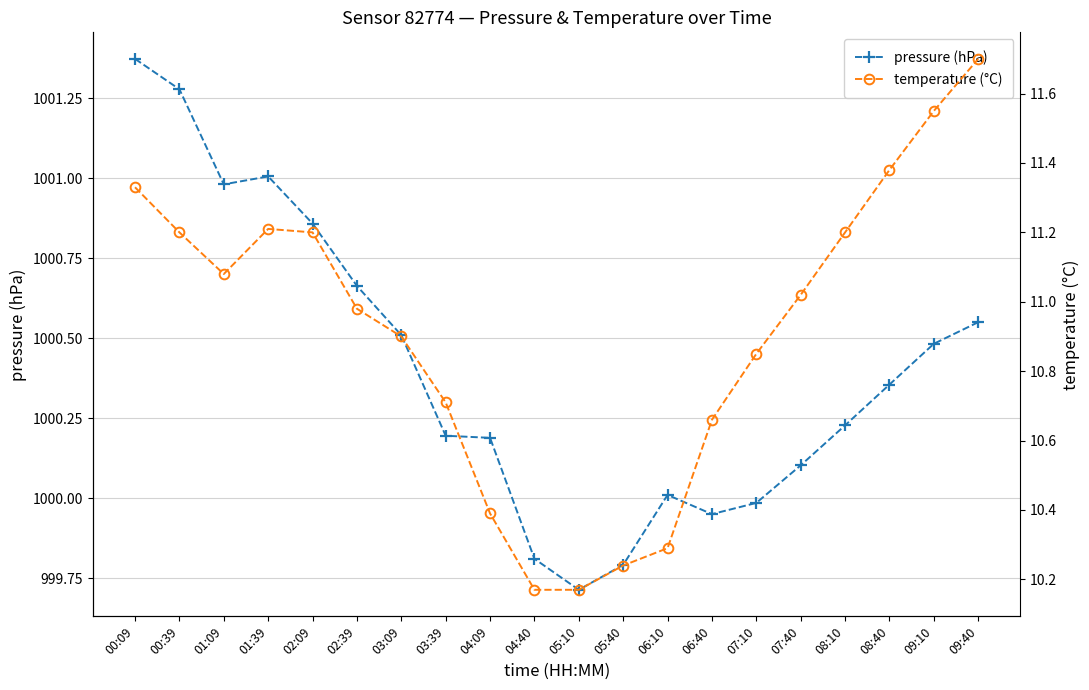

List the labels in order of pressure (hPa) value, smallest first.

05:10, 05:40, 04:40, 06:40, 07:10, 06:10, 07:40, 04:09, 03:39, 08:10, 08:40, 09:10, 03:09, 09:40, 02:39, 02:09, 01:09, 01:39, 00:39, 00:09